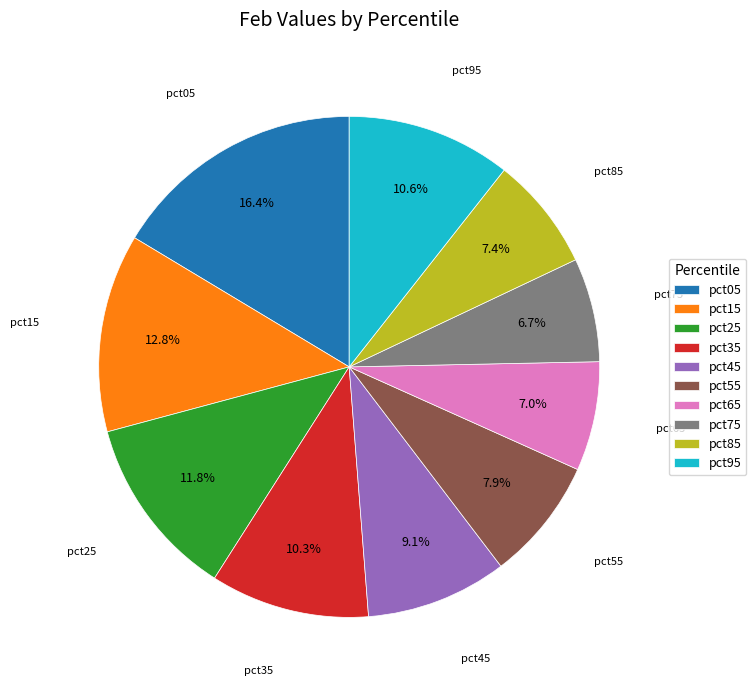

Which has a higher value, pct45 or pct95?

pct95